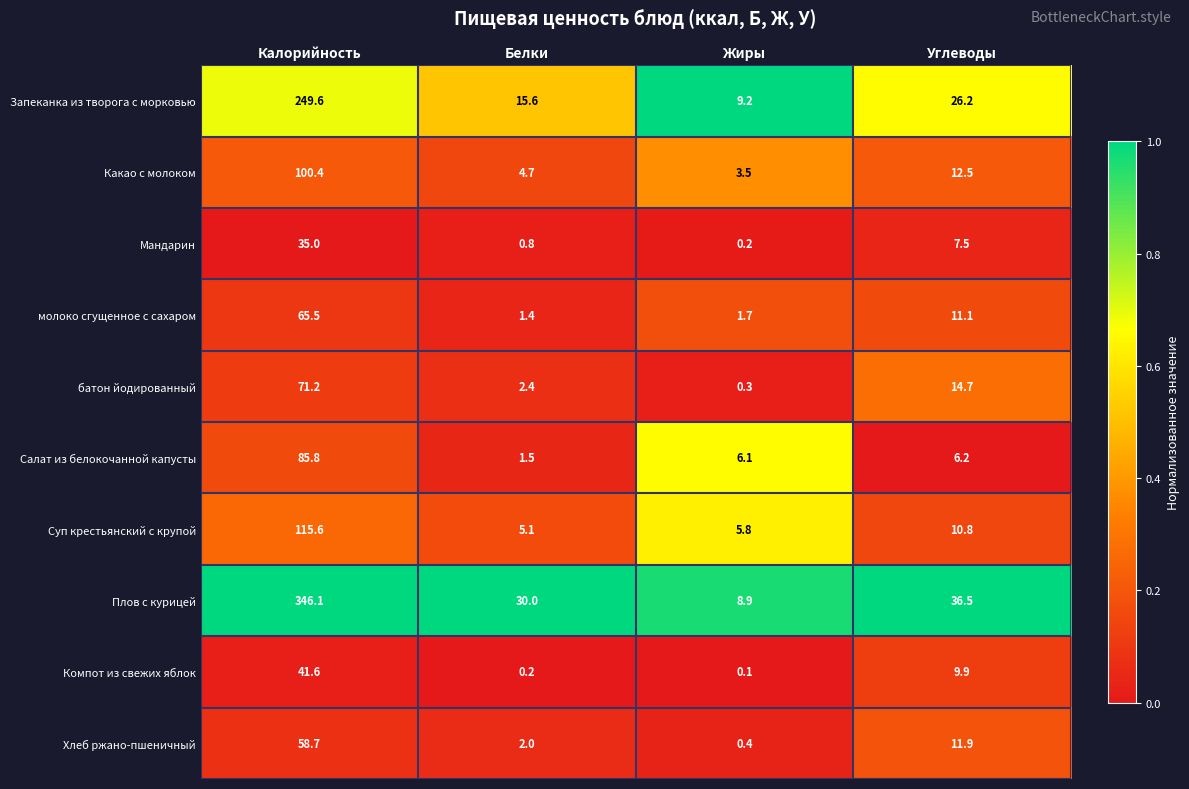

Which category has the lowest value across all series?

Жиры